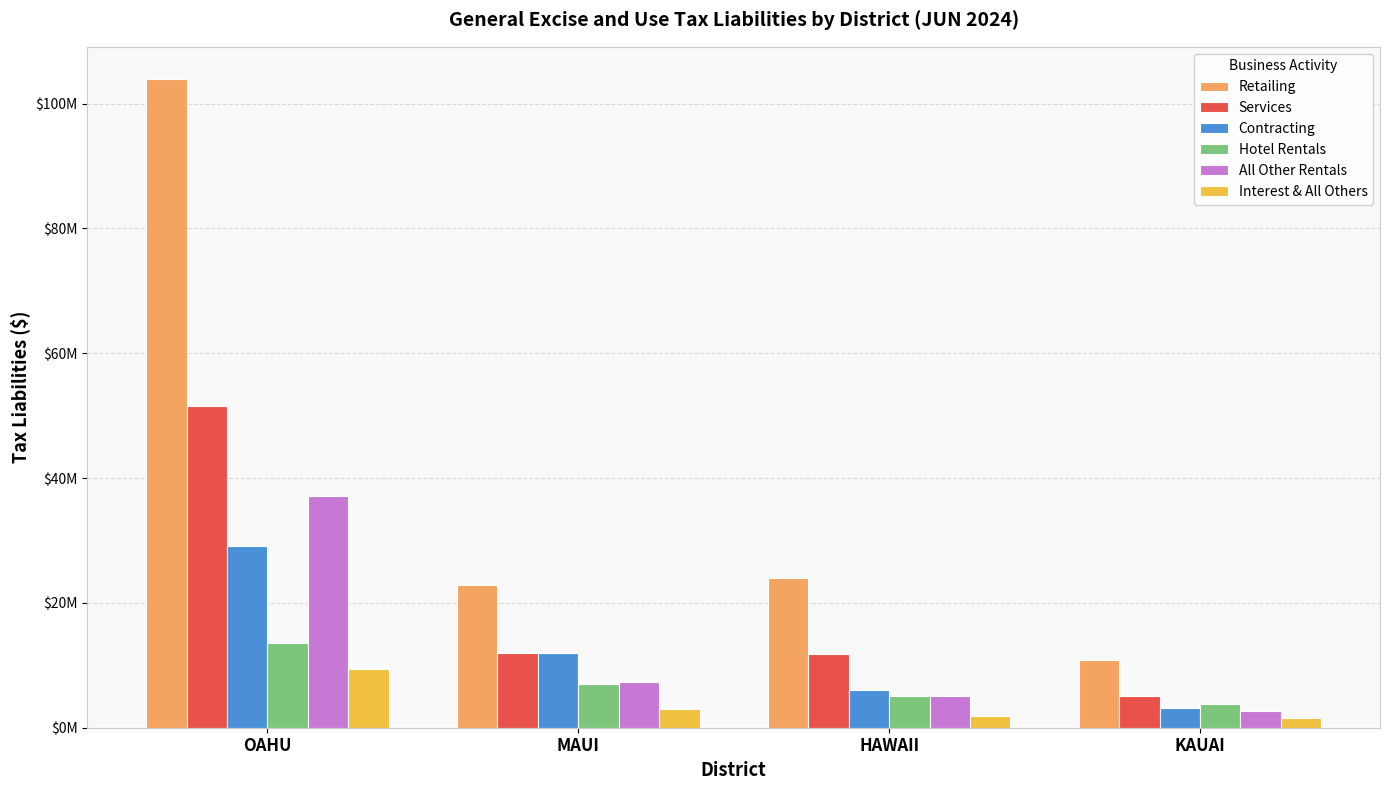

Reading left to right, extract all data points from this chart.

Retailing: 103909626.9	22900748.1	24069137.9	10924471.7
Services: 51579372.8	12002403.3	11751808.3	5014187.9
Contracting: 29072084.5	11998379.3	6067382.2	3109543.4
Hotel Rentals: 13554549.0	7050185.8	5066594.4	3732568.7
All Other Rentals: 37179711.9	7367917.3	5057683.2	2634436.2
Interest & All Others: 9427413.6	2945128.3	1833502.8	1540353.9